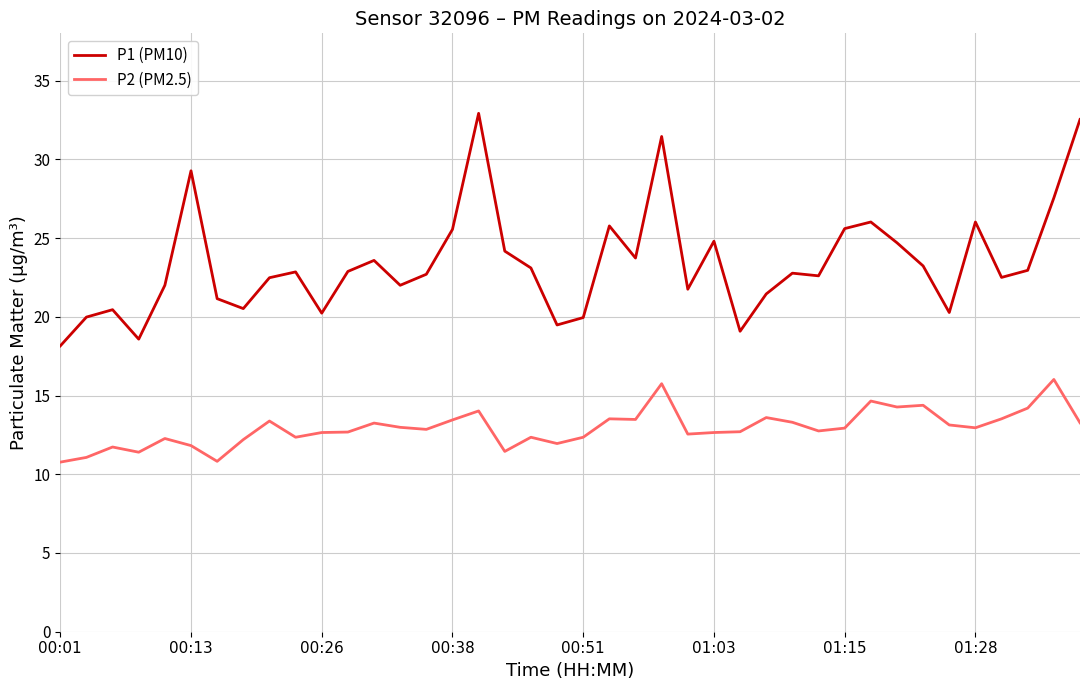

True or false: P1 (PM10) and P2 (PM2.5) intersect in this chart.

False